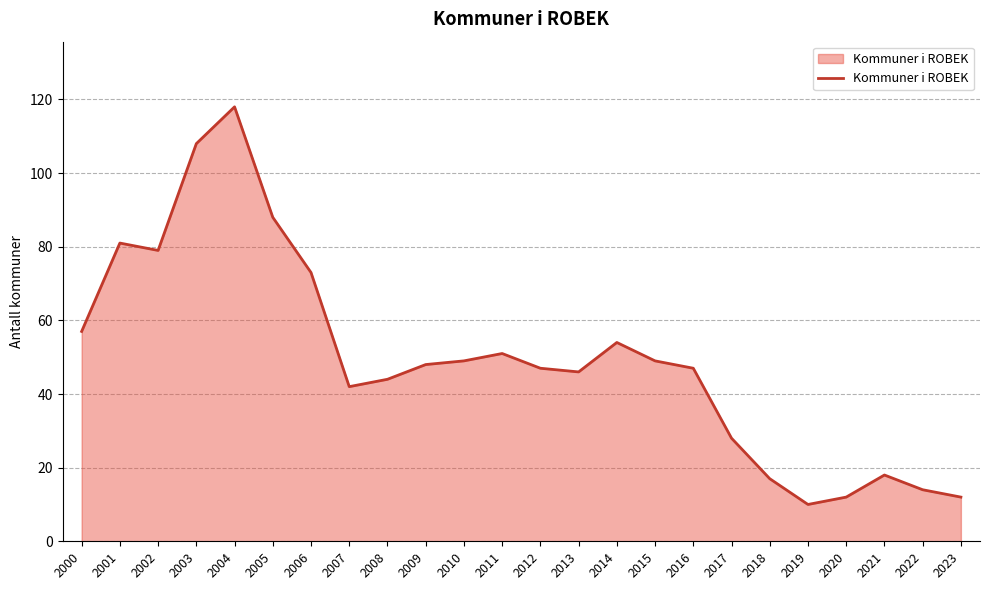

How many values are below 48?

12